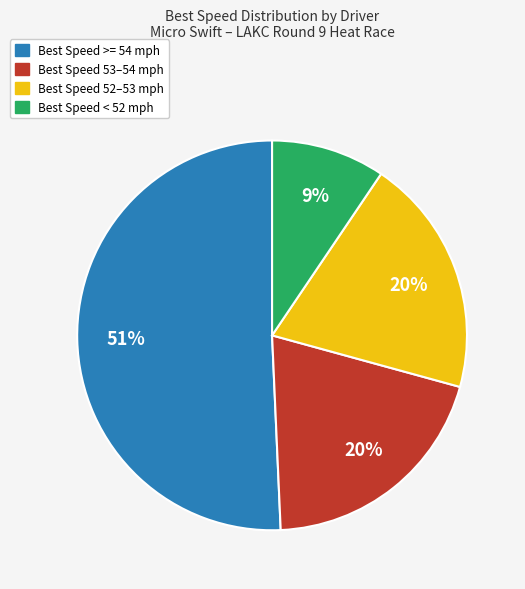

Does any single category account for the majority?

Yes